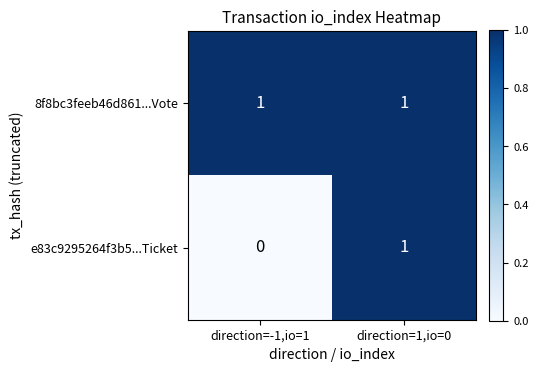

At which label is e83c9295264f3b5...Ticket closest to 0?

direction=-1,io=1